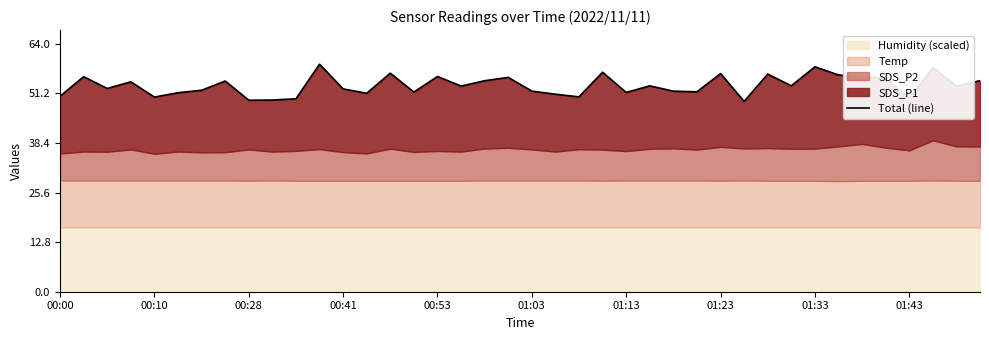

The chart shows a value of 49.1 at 29. True or false?

True